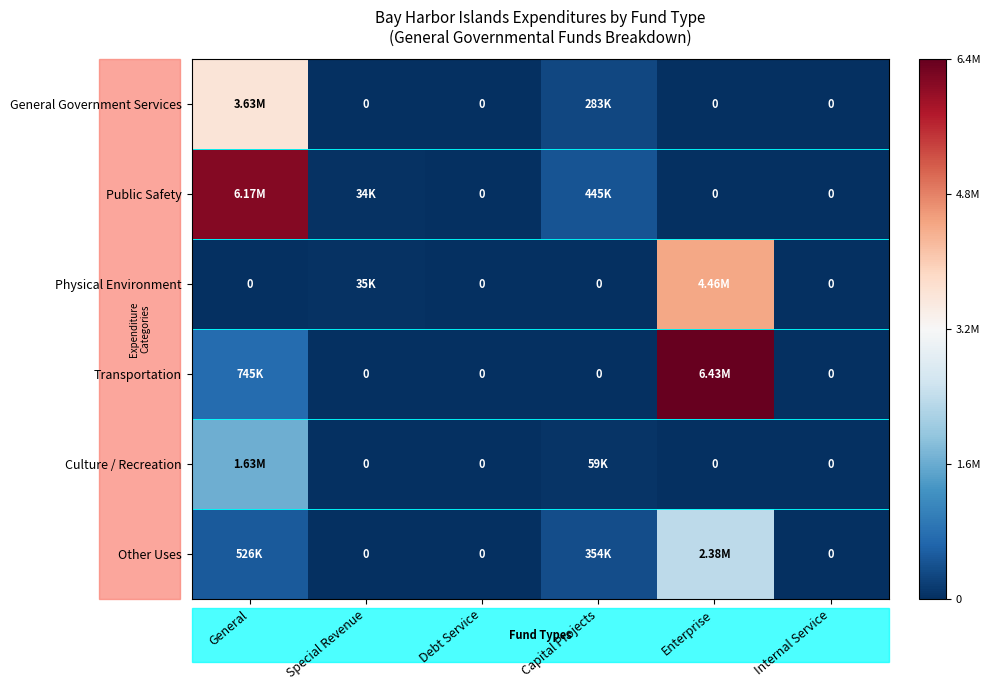

What is the average value of the Public Safety series?

1107652